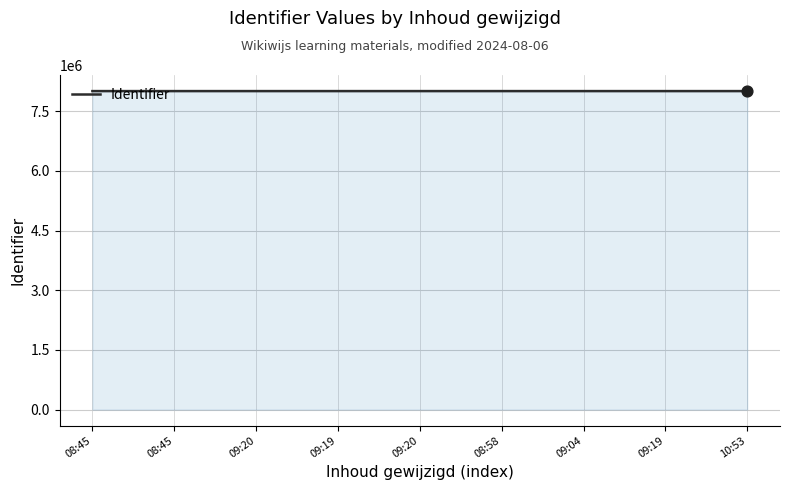

Is this an area chart (filled region under the line)?

Yes